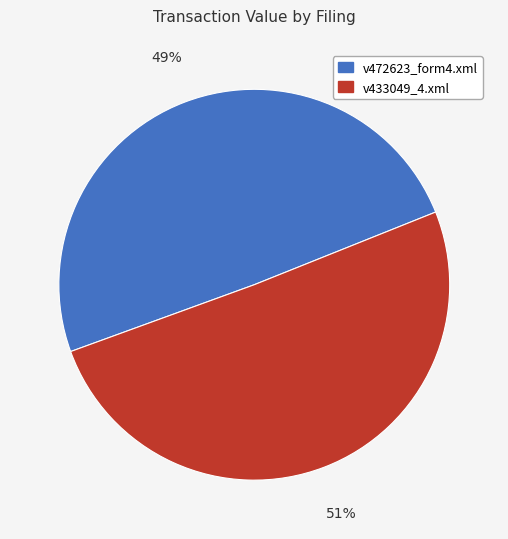

To the nearest percent, what is the combined percentage of v472623_form4.xml and v433049_4.xml?

100%